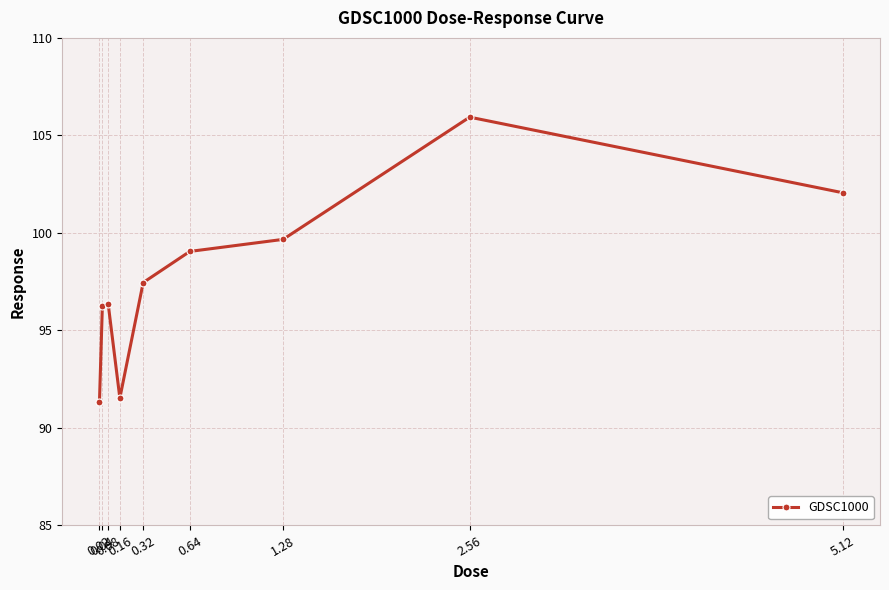

How many values are below 97?

4